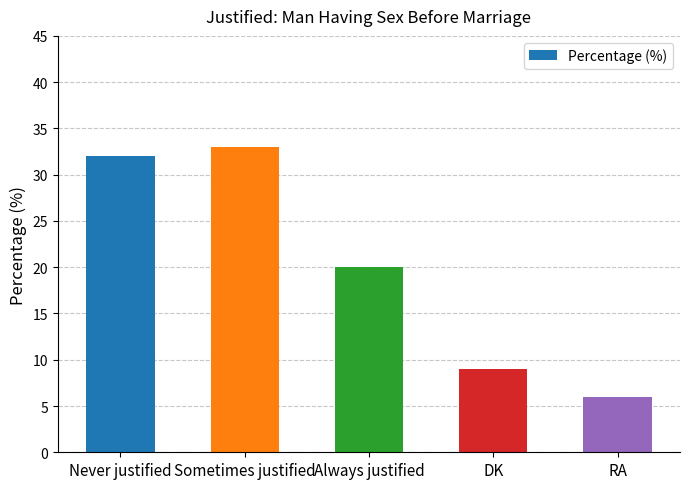

Which has a higher value, Always justified or Sometimes justified?

Sometimes justified